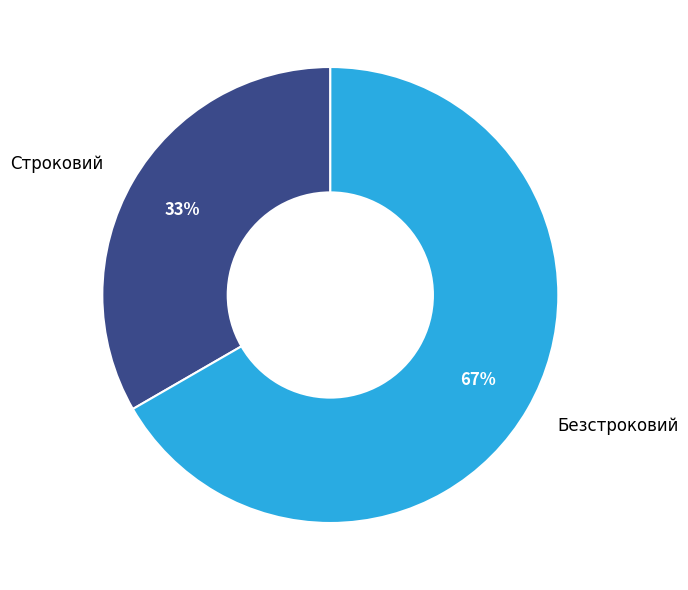

Does Безстроковий represent more than half of the total?

Yes